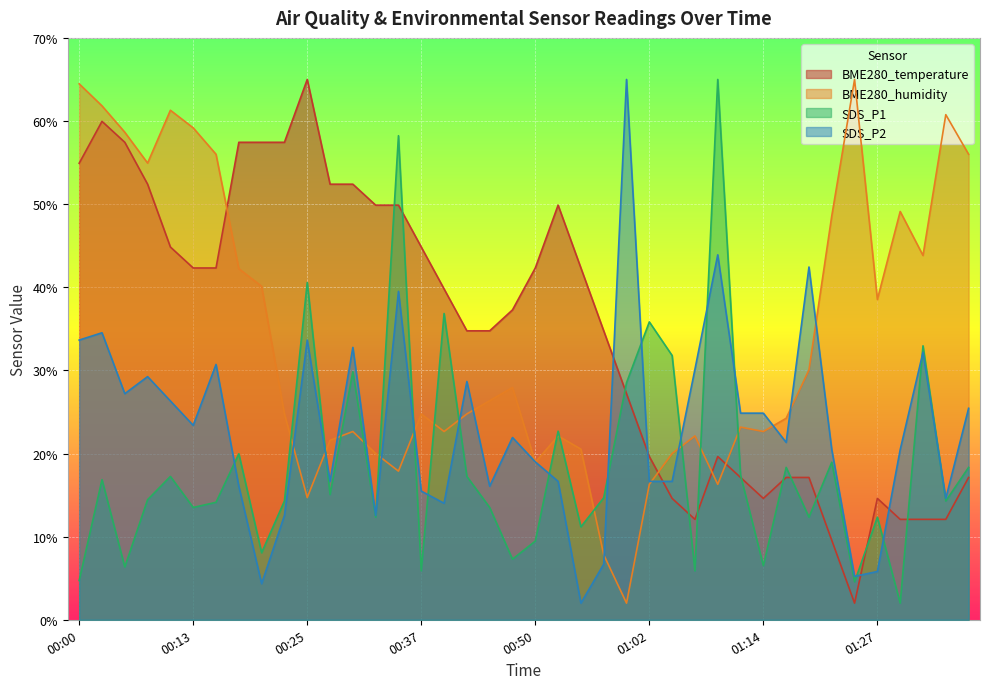

What is the label of the 12th point from the left?

00:28